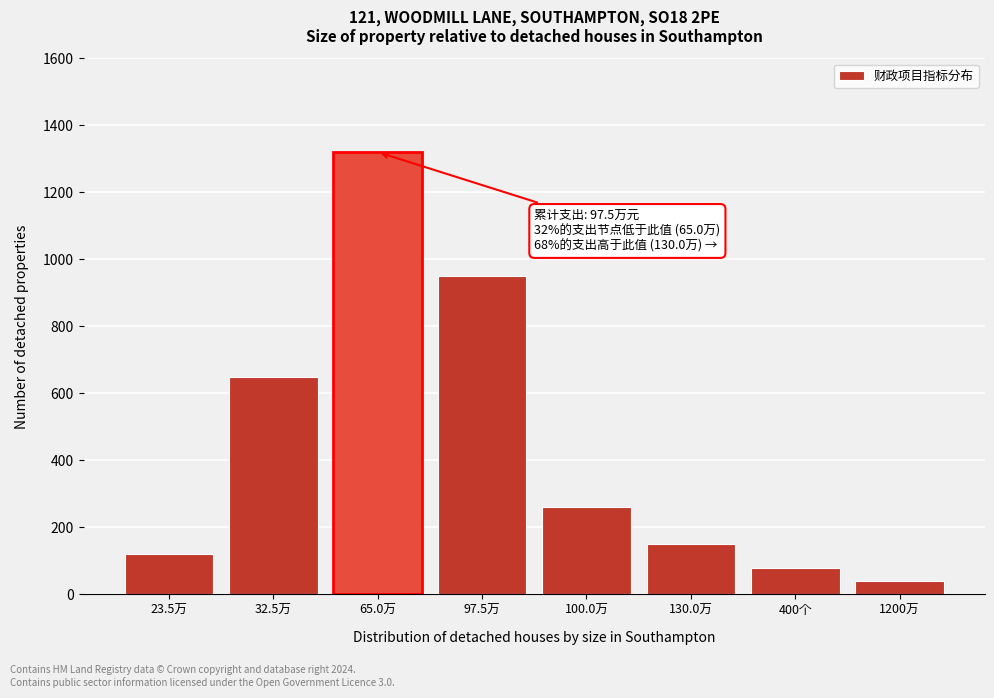

Reading left to right, extract all data points from this chart.

23.5万=120	32.5万=650	65.0万=1320	97.5万=950	100.0万=260	130.0万=150	400个=80	1200万=40